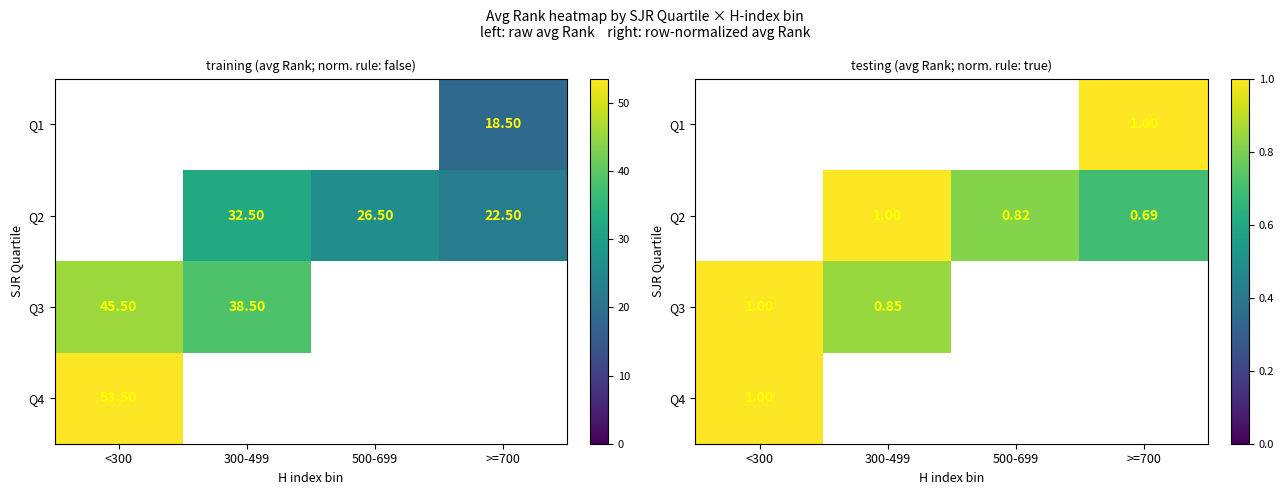

Rank the series by their average value, from lowest to highest.

Q1, Q2, Q3, Q4